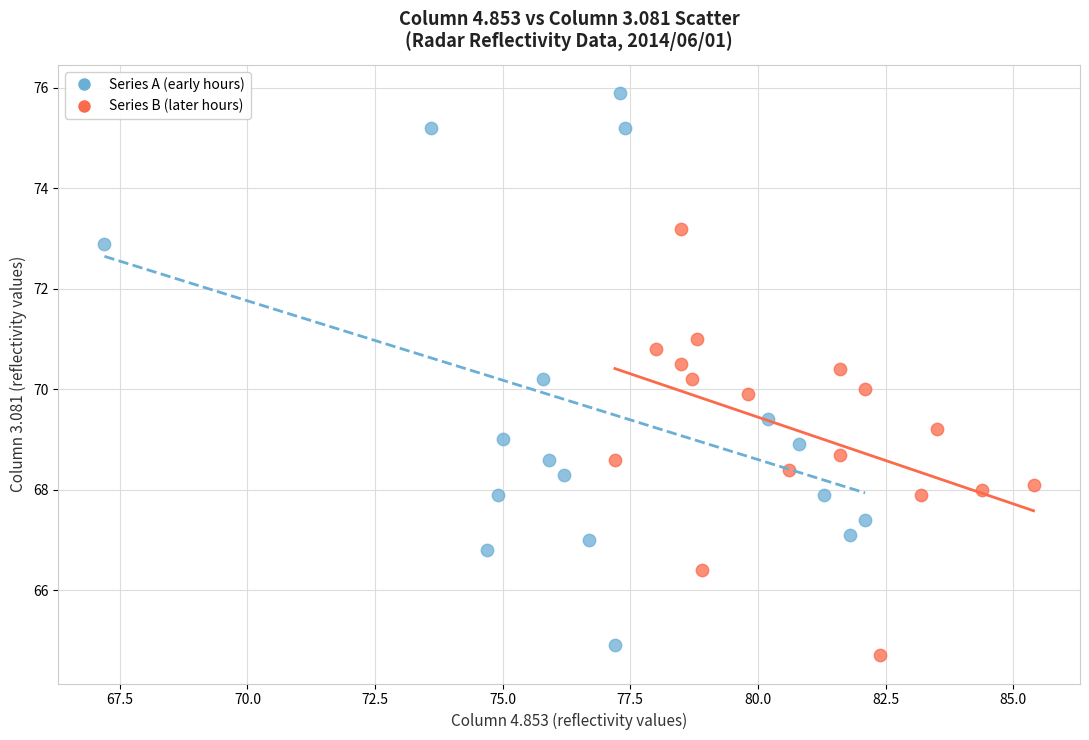

Which series reaches the maximum Y coordinate?

Series A (early hours)